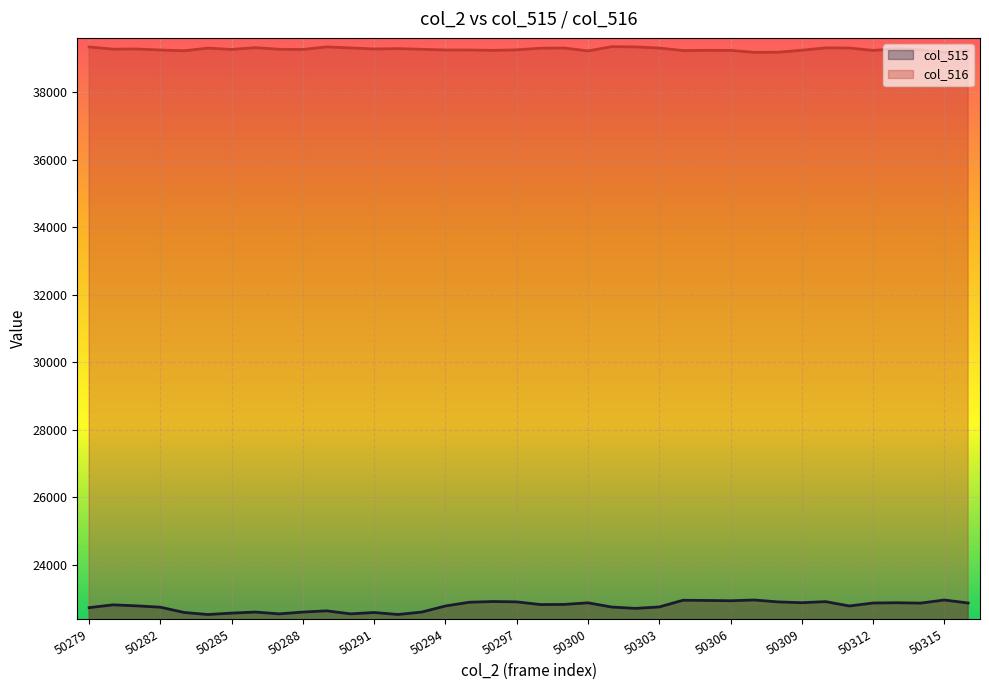

Which category has the highest value across all series?

22